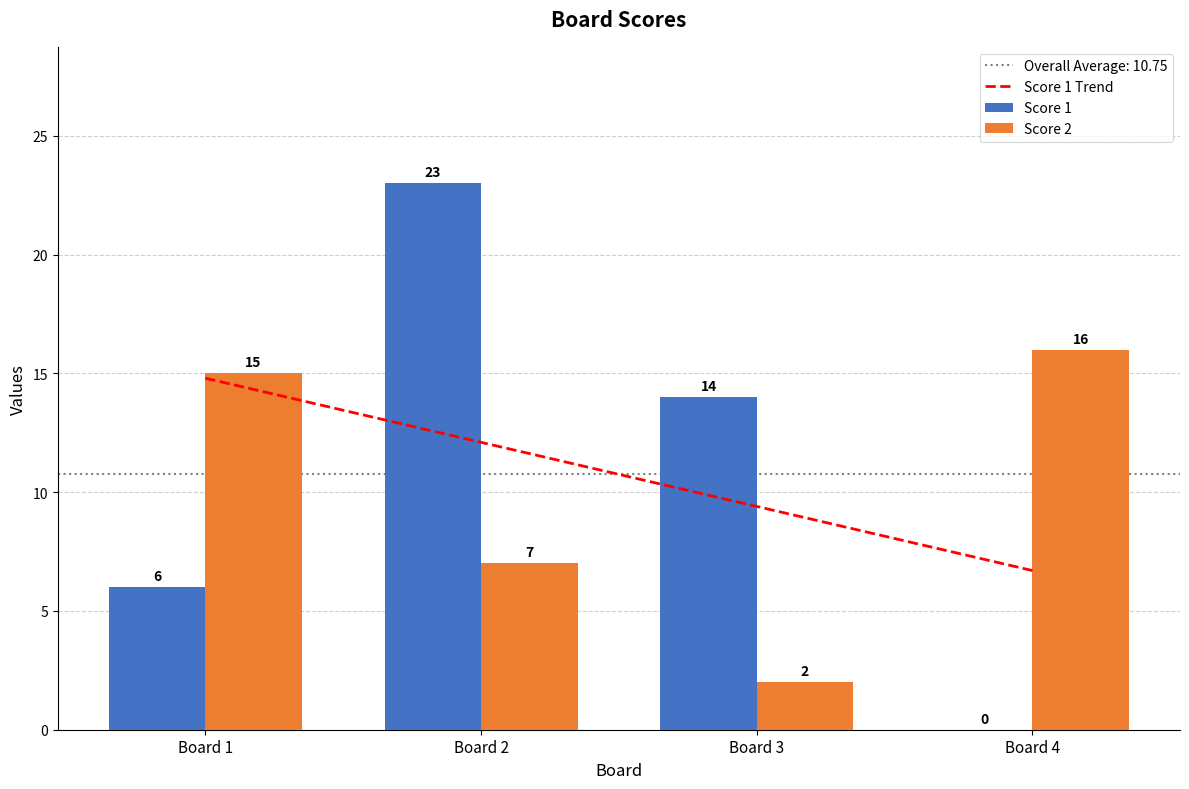

Does the chart contain stacked bars?

No